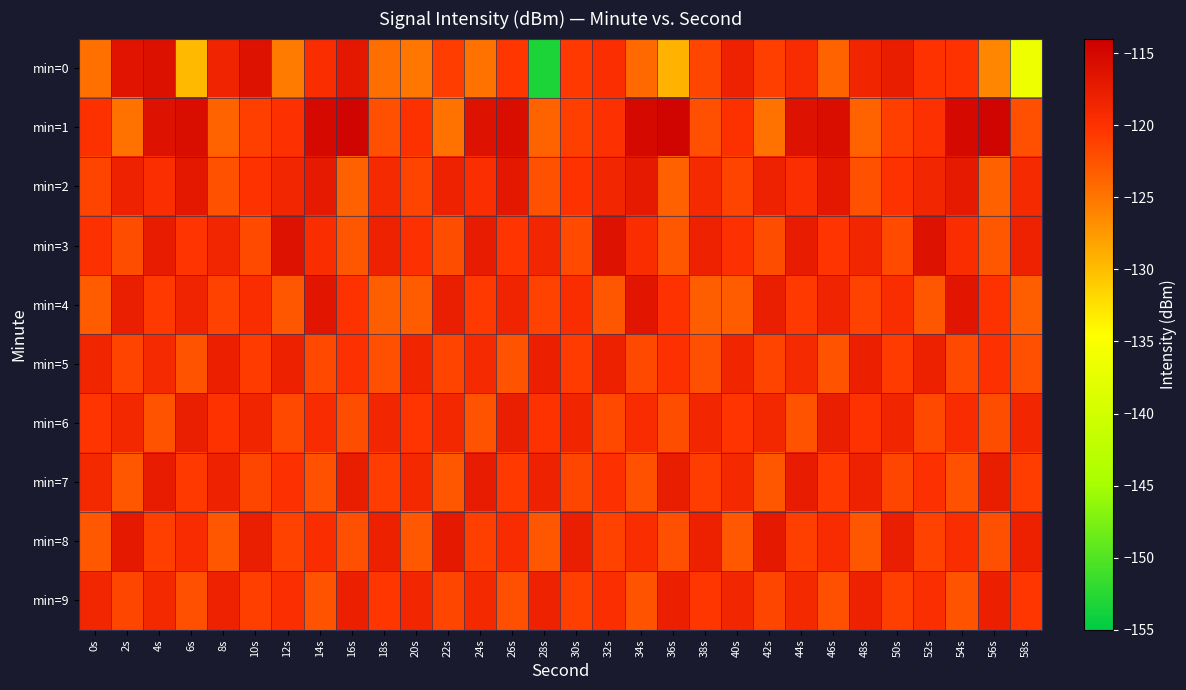

Between 38s and 46s, which series saw the biggest shift?

min=1